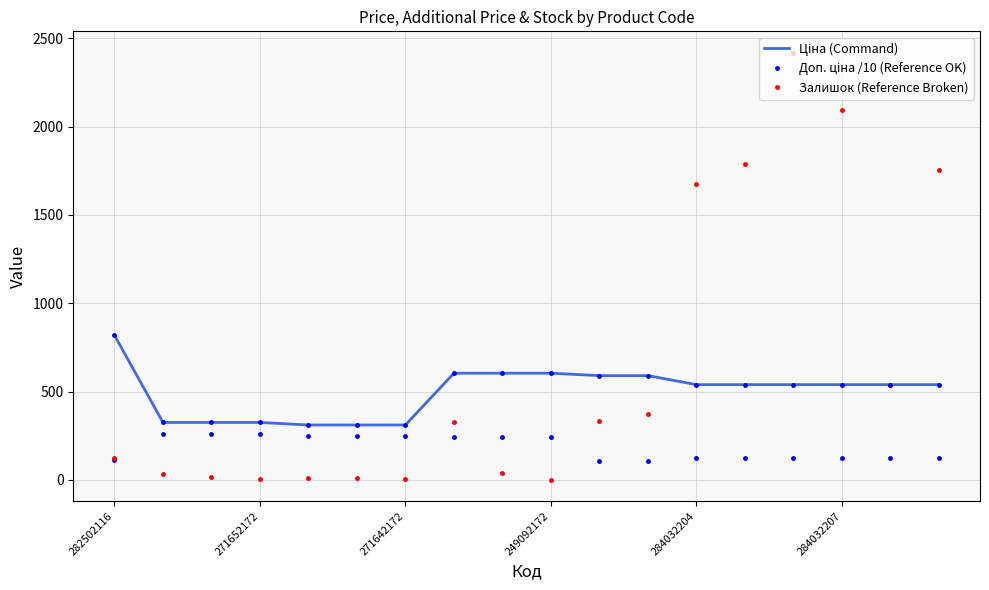

What is the maximum value shown in the chart?

2419.0